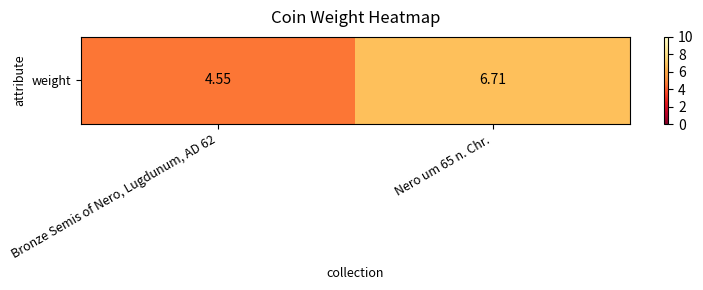

What is the difference between the values at Nero um 65 n. Chr. and Bronze Semis of Nero, Lugdunum, AD 62?

2.2